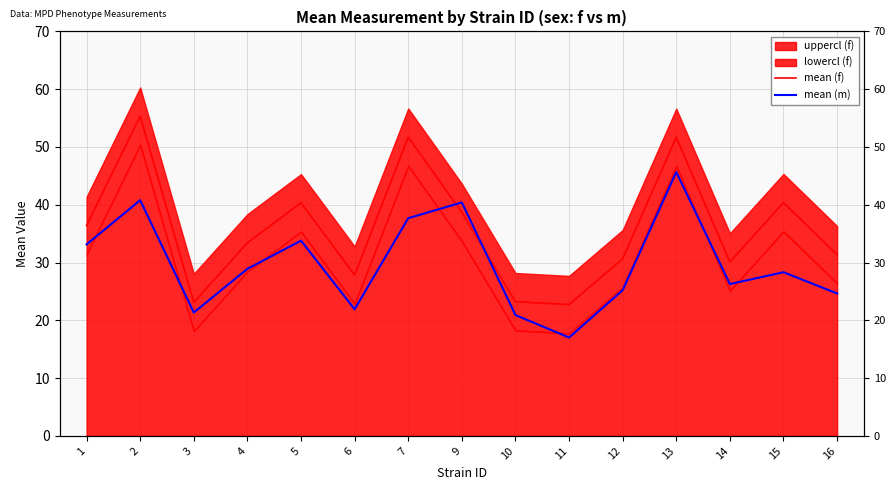

Which series ends up on top after the final intersection of mean (m) and mean (f)?

mean (f)